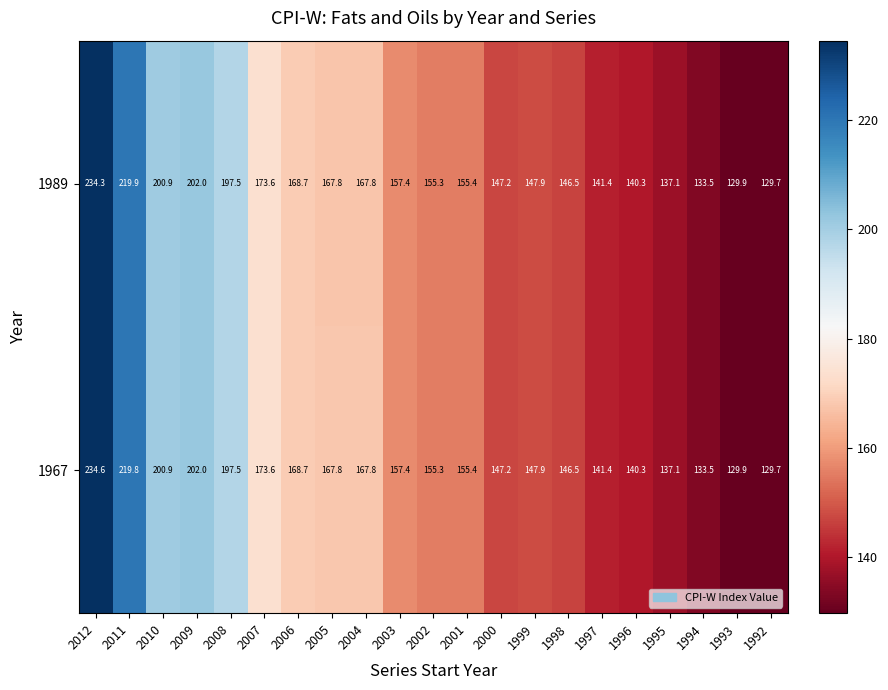

At which category is the sum across all series the highest?

2012